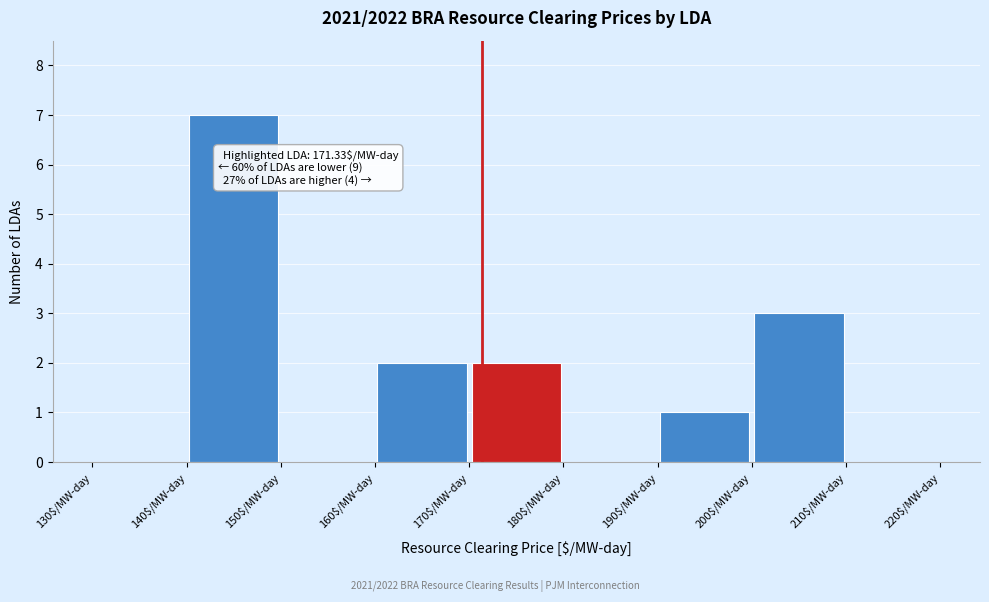

Over which range of the x-axis is the bar tallest?

140 to 150